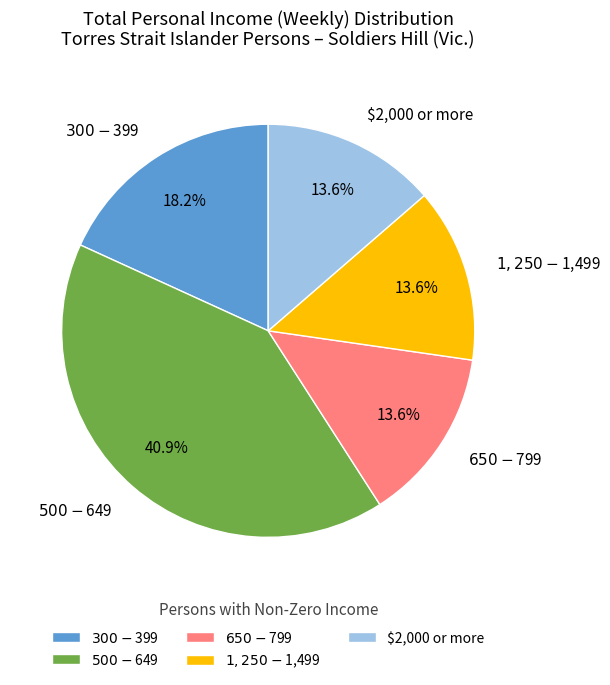

Does any single category account for the majority?

No